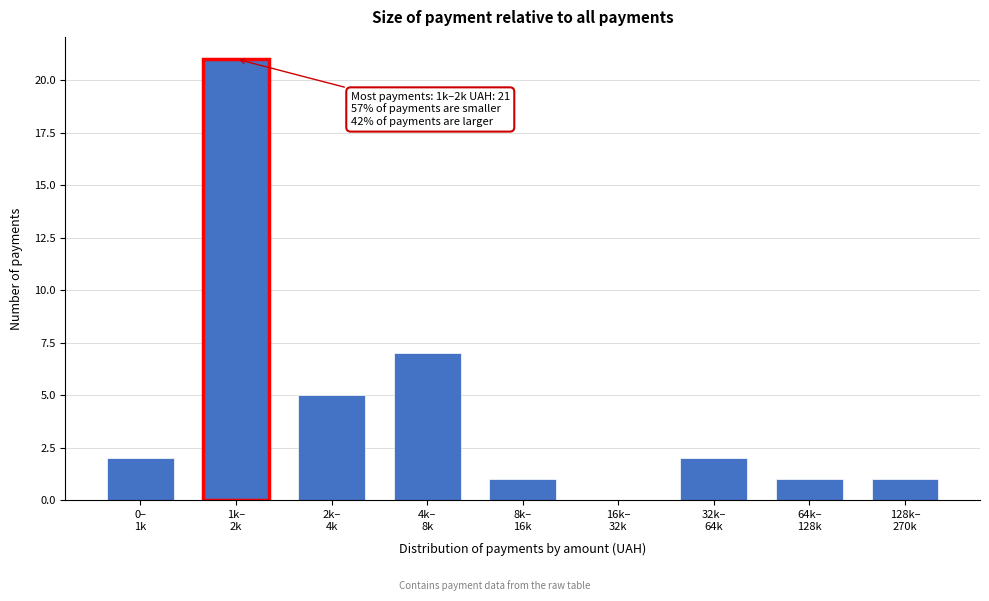

What is the maximum value shown in the chart?

21